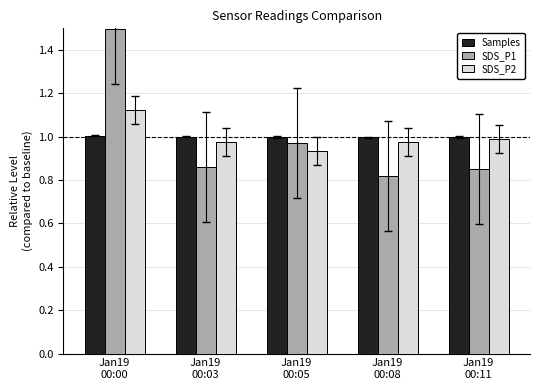

What is the difference between the maximum and minimum values in the SDS_P2 series?

0.2